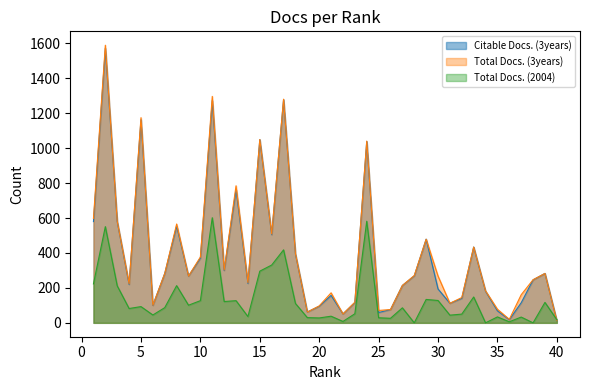

At how many categories does at least one series exceed 339?

15